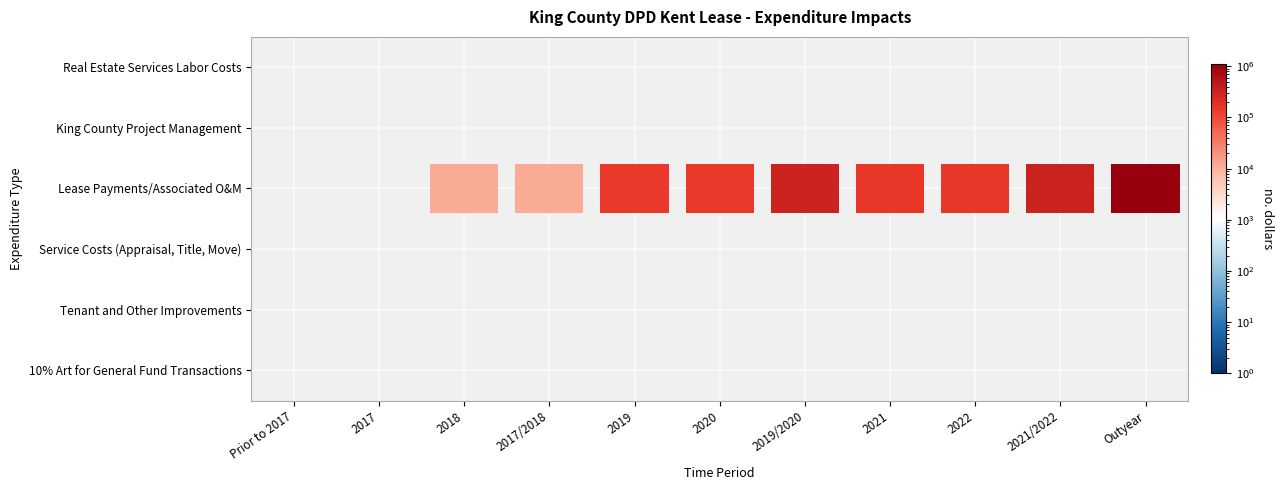

The Lease Payments/Associated O&M series shows -556540 at 2017. True or false?

False